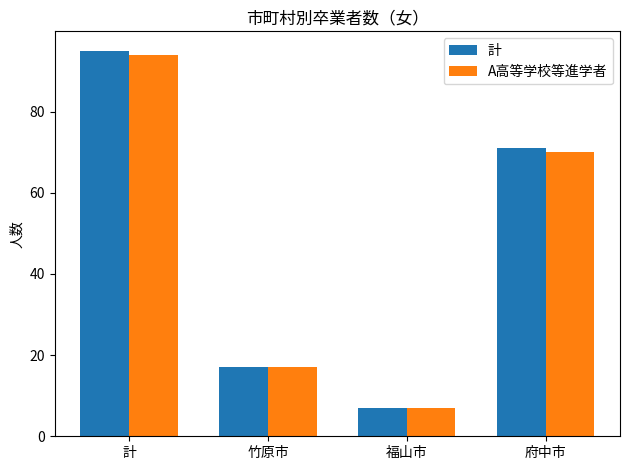

What is the sum of the A高等学校等進学者 values at 府中市 and 竹原市?

87